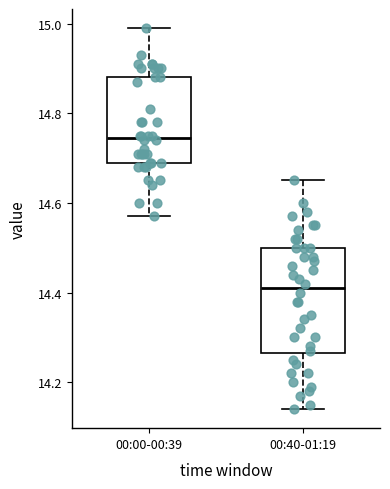

Where is the lower edge of the box for 00:00-00:39 on the y-axis? The values are not printed on the chart, so give them approximately, as read against the axis.

14.70